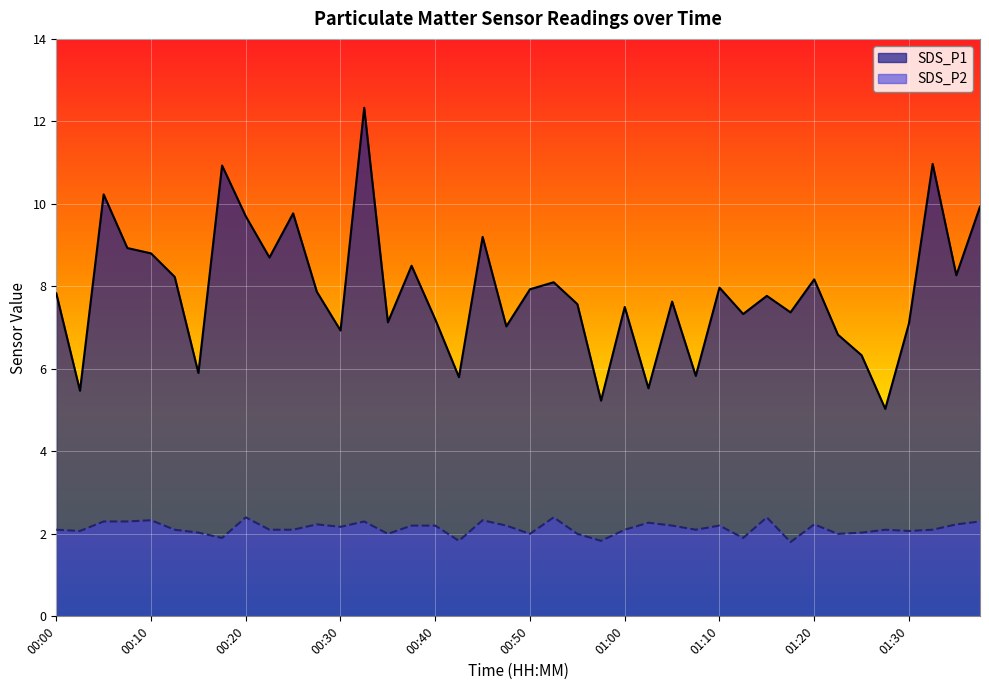

Rank the series by their maximum value, from lowest to highest.

SDS_P2, SDS_P1